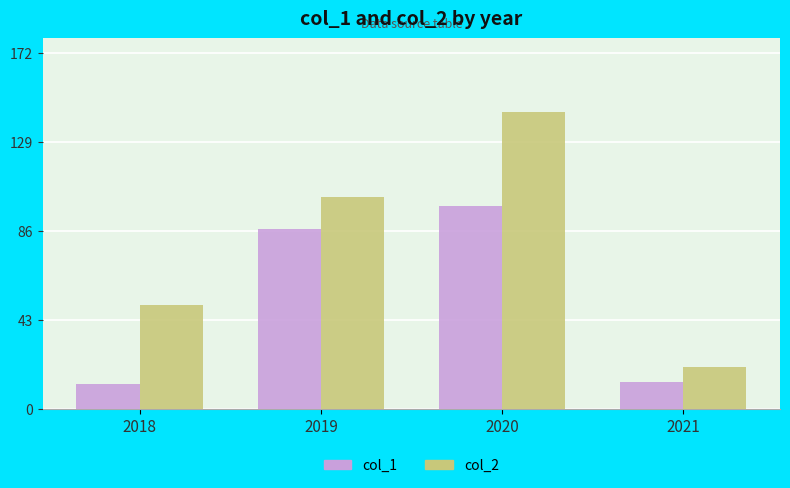

Rank the series by their average value, from highest to lowest.

col_2, col_1